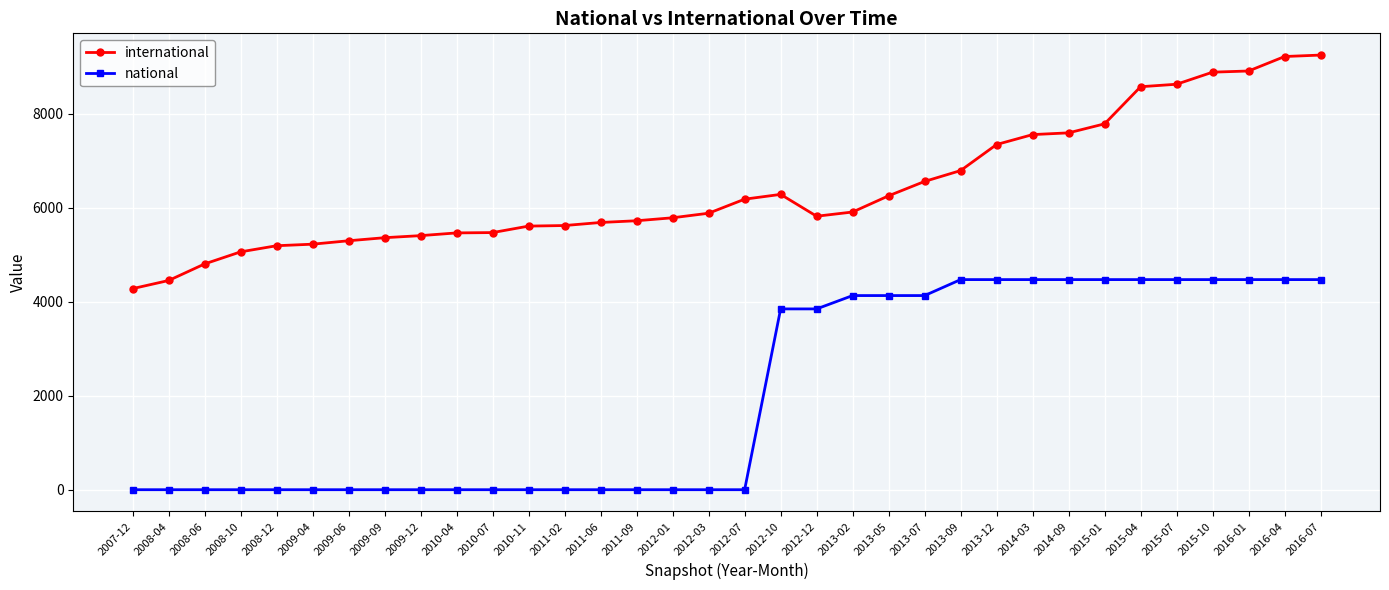

In international, how many points are lower than both neighbors (excluding endpoints)?

1